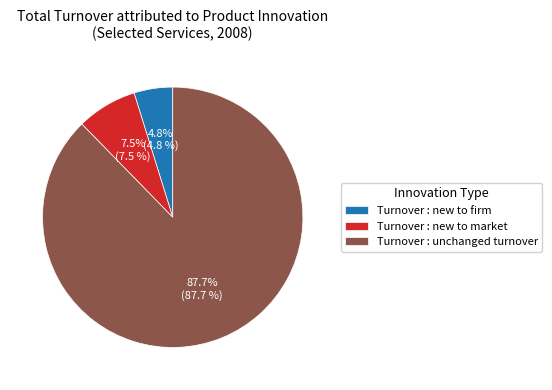

What is the largest slice in the pie chart?

Turnover : unchanged turnover